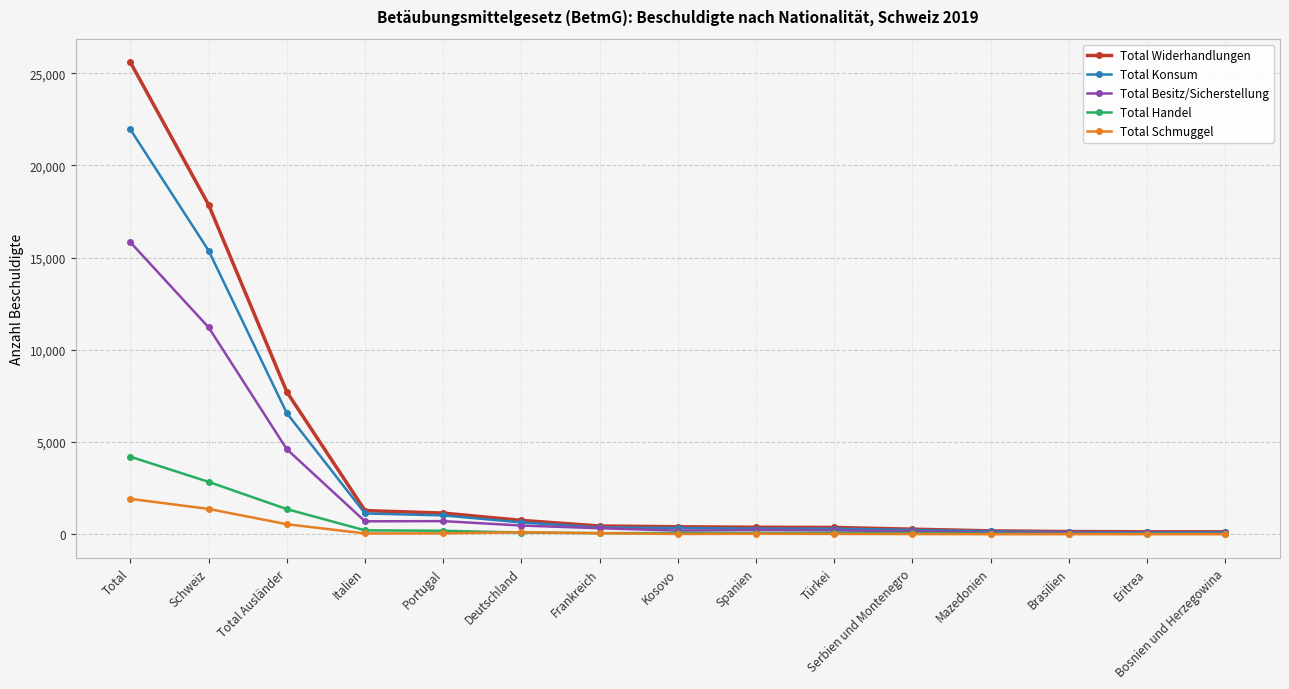

What position from the right is Italien?

12